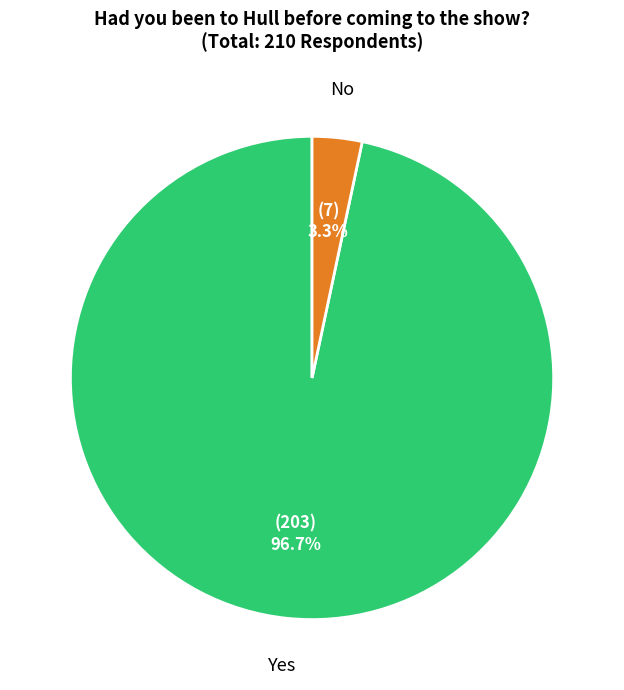

How many segments does this pie chart have?

2